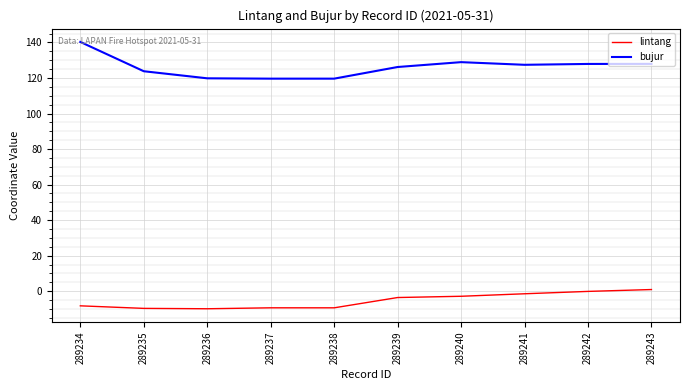

The bujur series shows 128.0 at 289243. True or false?

True